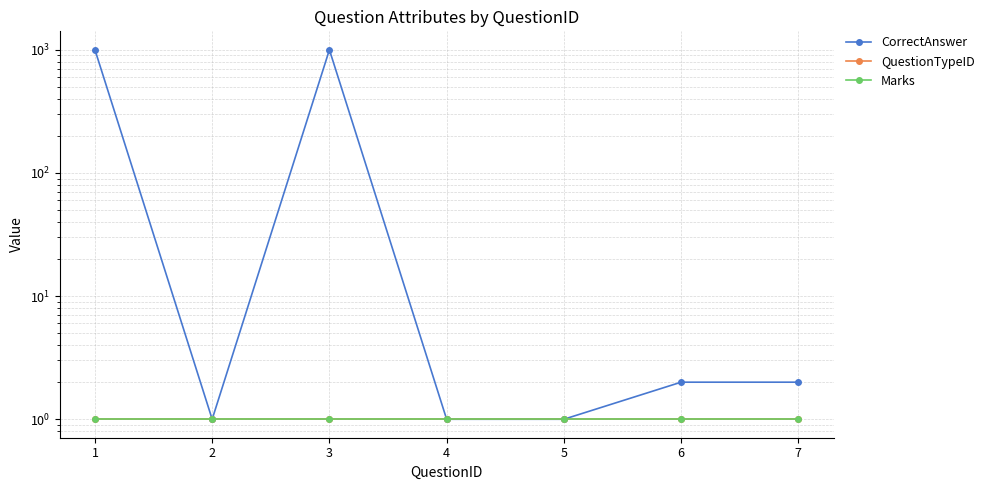

Reading left to right, what are all the values shown in this chart?

CorrectAnswer: 1=1000	2=1	3=1000	4=1	5=1	6=2	7=2
QuestionTypeID: 1=1	2=1	3=1	4=1	5=1	6=1	7=1
Marks: 1=1	2=1	3=1	4=1	5=1	6=1	7=1